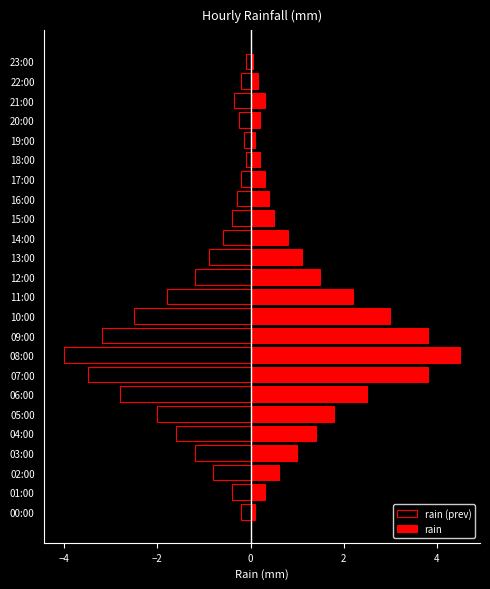

At which category does the chart reach its peak across all series?

08:00